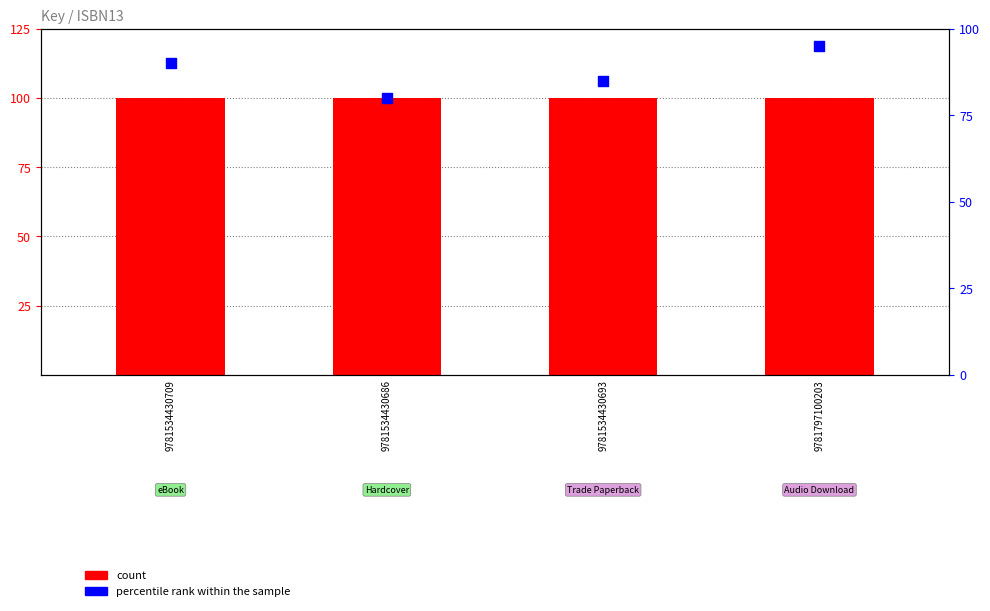

Which series reaches the maximum Y coordinate?

count